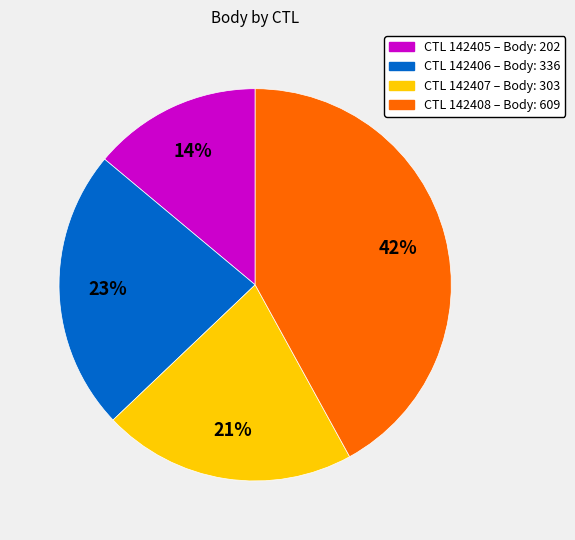

Is there a majority slice in this chart?

No